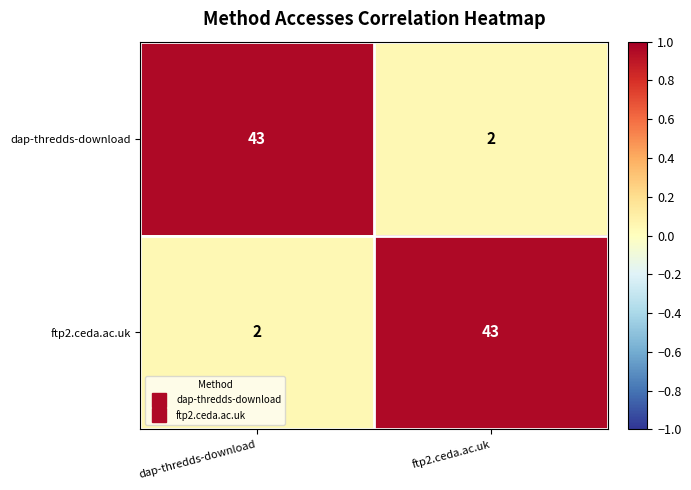

How many series are shown in this chart?

2